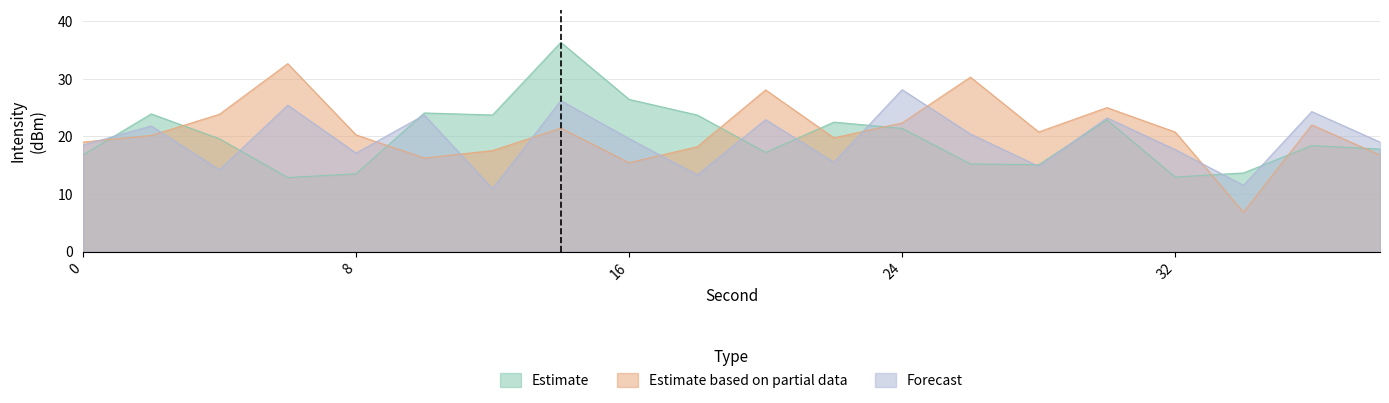

How many intersections are there between Forecast and Estimate based on partial data?

9